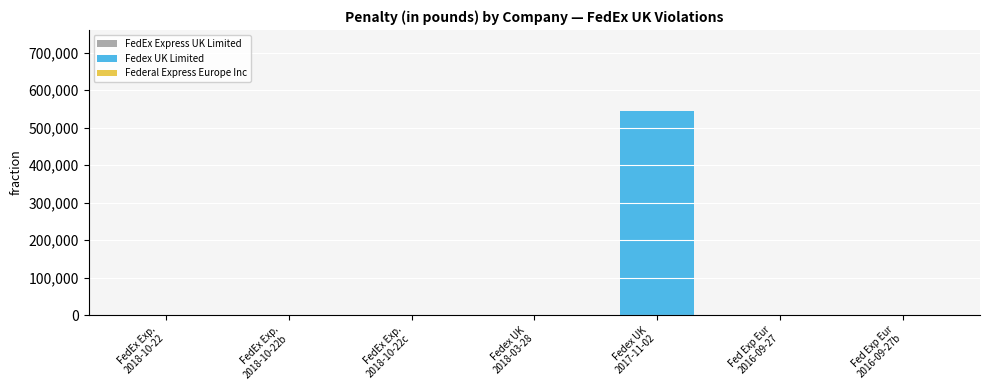

Count the number of data series in this chart.

1